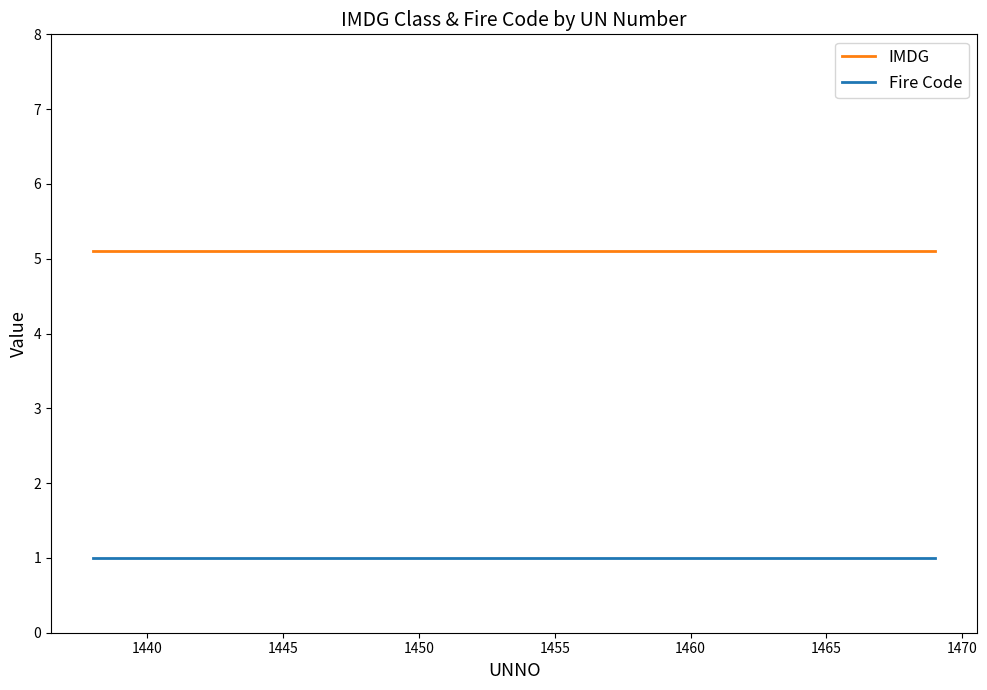

What is the minimum value shown in the chart?

1.0